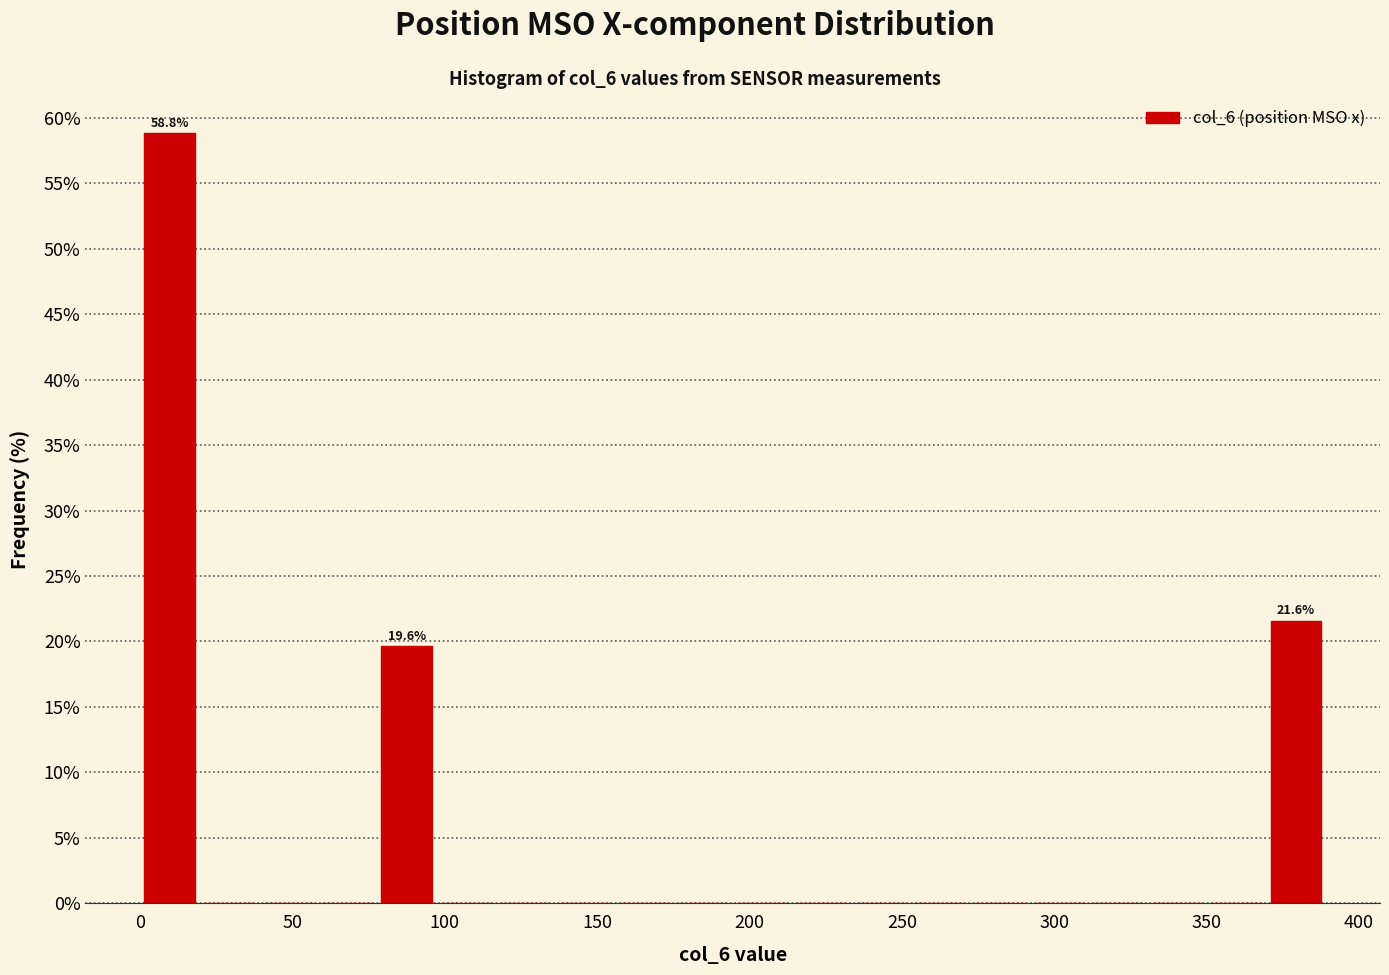

Read against the x-axis, roughly where is the centre of the tallest bar?

10